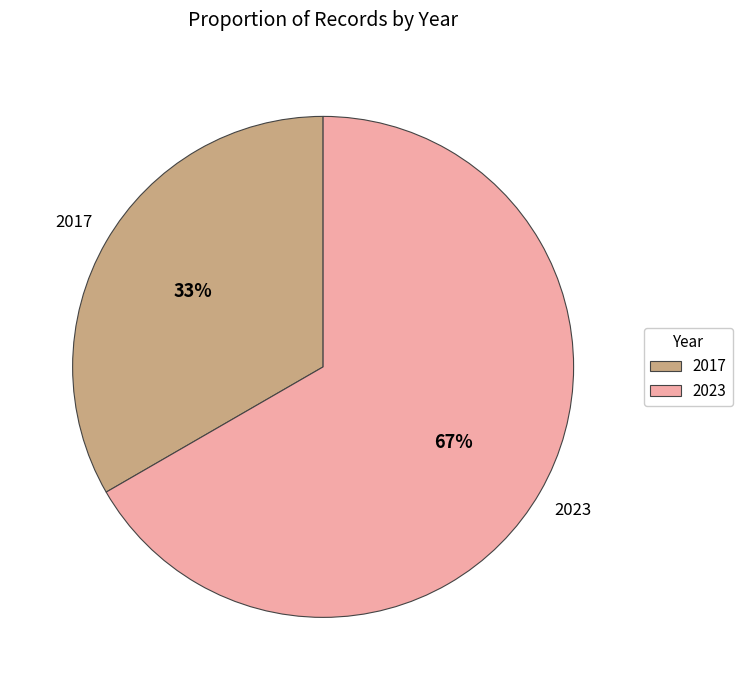

Which category has the smallest portion of the pie?

2017